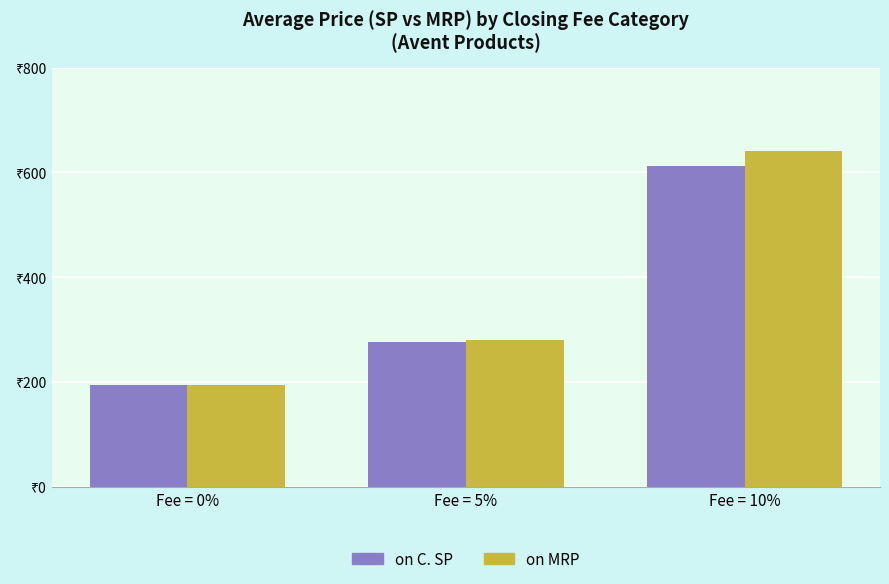

Is it true that on MRP equals 65.3 at Fee = 5%?

False